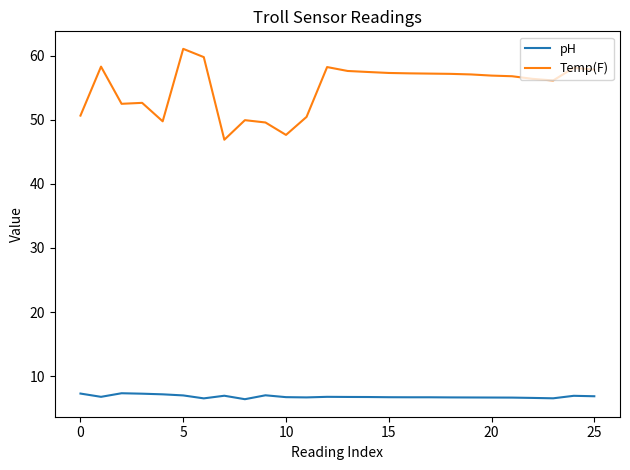

True or false: Temp(F) and pH cross at least once.

False